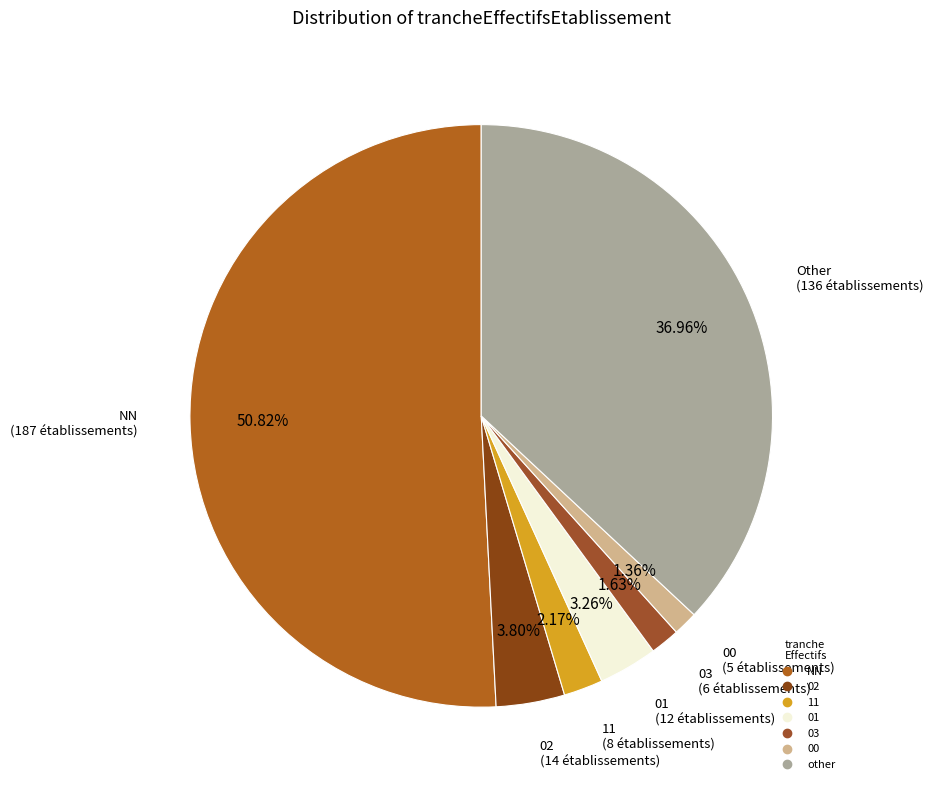

Between 03 and 00, which is larger?

03